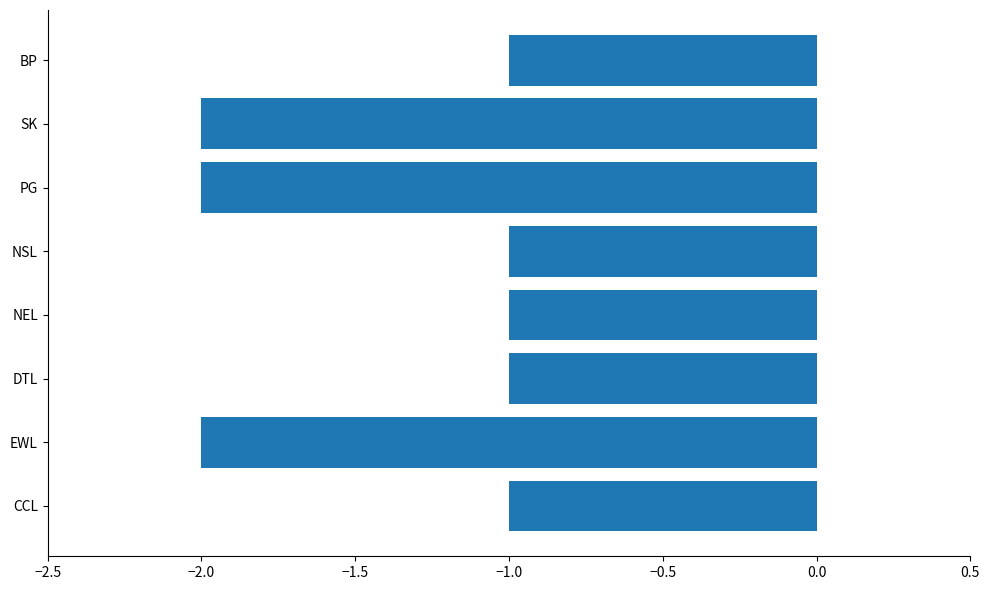

The chart shows a value of -1 at NSL. True or false?

True